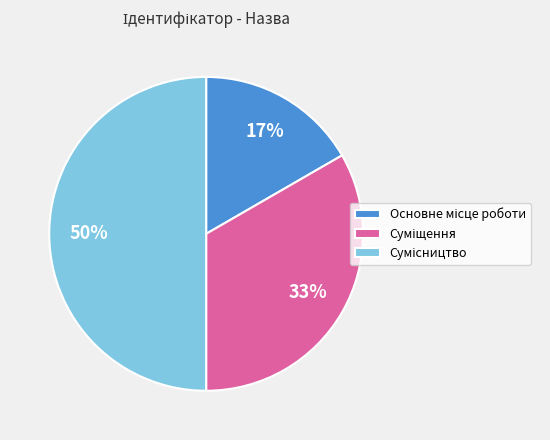

To the nearest percent, what is the difference between the largest and smallest slice percentages?

33%